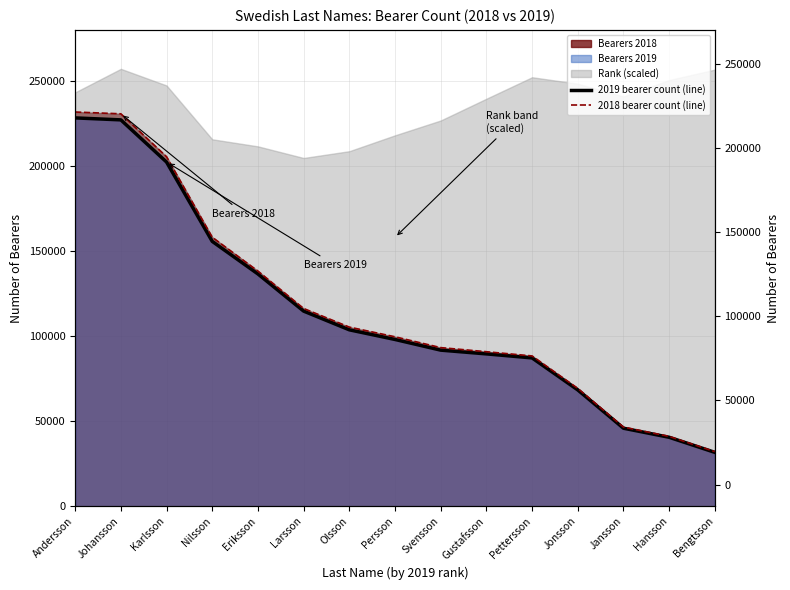

What is the difference between the 2019 bearer count (line) values at Karlsson and Pettersson?

115162